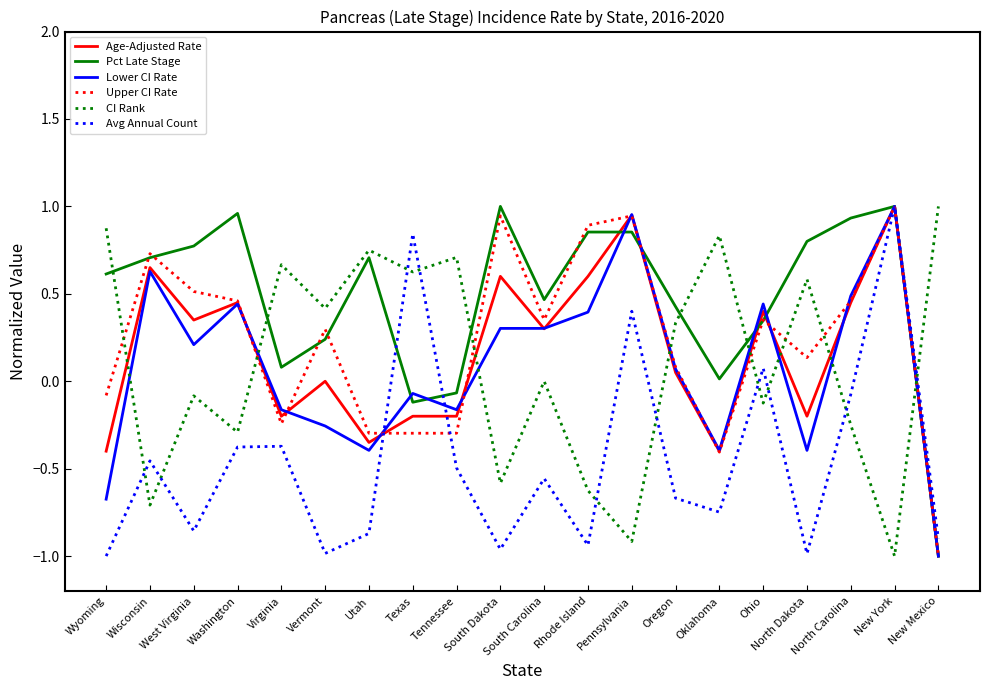

The CI Rank series shows 0.3 at Oregon. True or false?

True